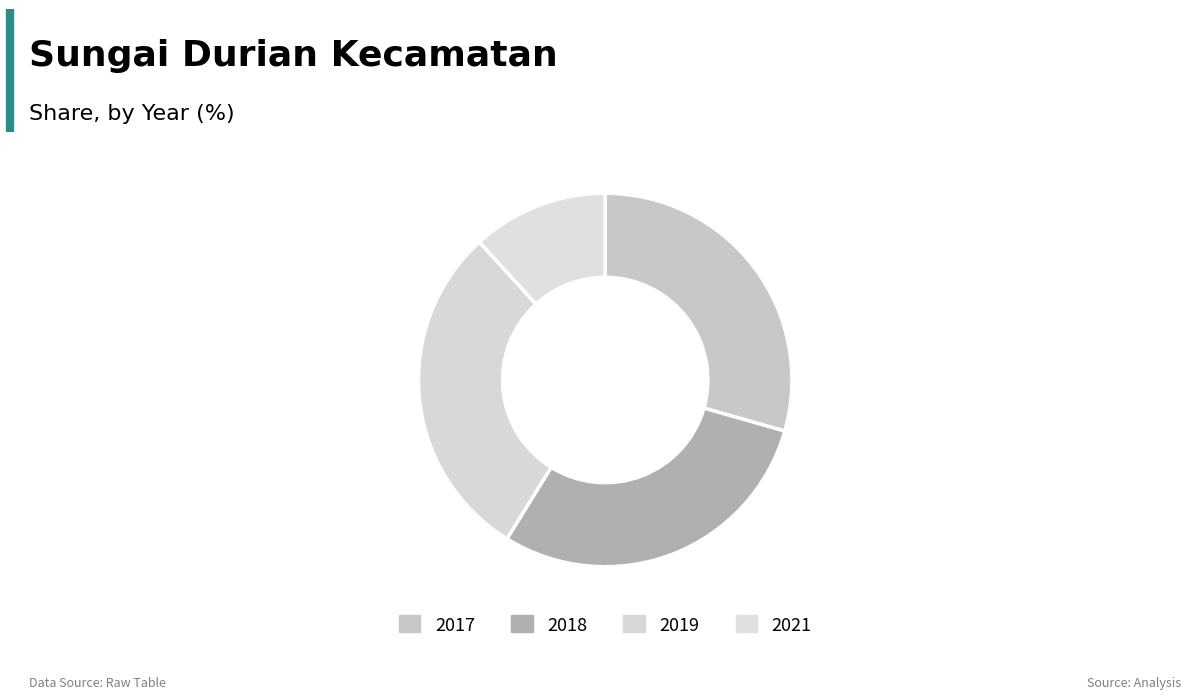

Is it true that 2018 is 29% of the pie?

True